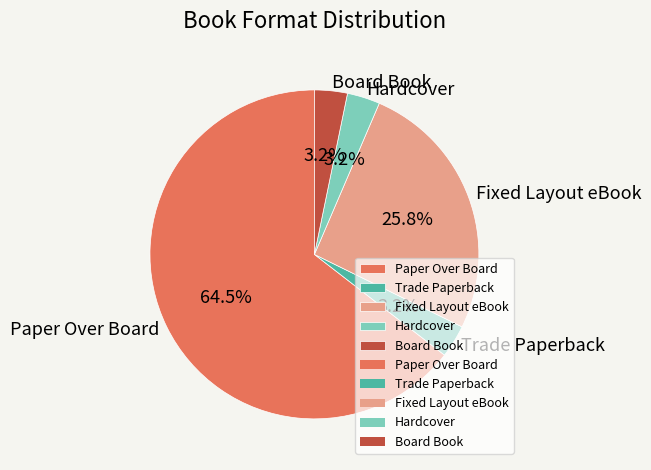

What percentage do Board Book and Fixed Layout eBook together represent?

29.0%